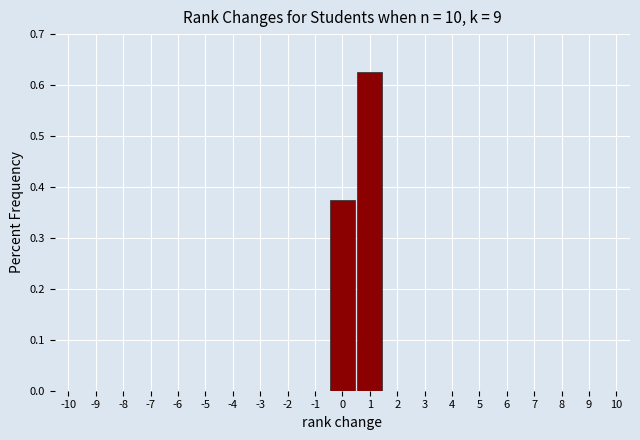

Reading left to right, transcribe this chart: for each bar, give the range it covers on the x-axis and its height. The values are not printed on the chart, so give them approximately, as read against the axis.

-10.5 to -9.5: 0
-9.5 to -8.5: 0
-8.5 to -7.5: 0
-7.5 to -6.5: 0
-6.5 to -5.5: 0
-5.5 to -4.5: 0
-4.5 to -3.5: 0
-3.5 to -2.5: 0
-2.5 to -1.5: 0
-1.5 to -0.5: 0
-0.5 to 0.5: 0.38
0.5 to 1.5: 0.63
1.5 to 2.5: 0
2.5 to 3.5: 0
3.5 to 4.5: 0
4.5 to 5.5: 0
5.5 to 6.5: 0
6.5 to 7.5: 0
7.5 to 8.5: 0
8.5 to 9.5: 0
9.5 to 10.5: 0